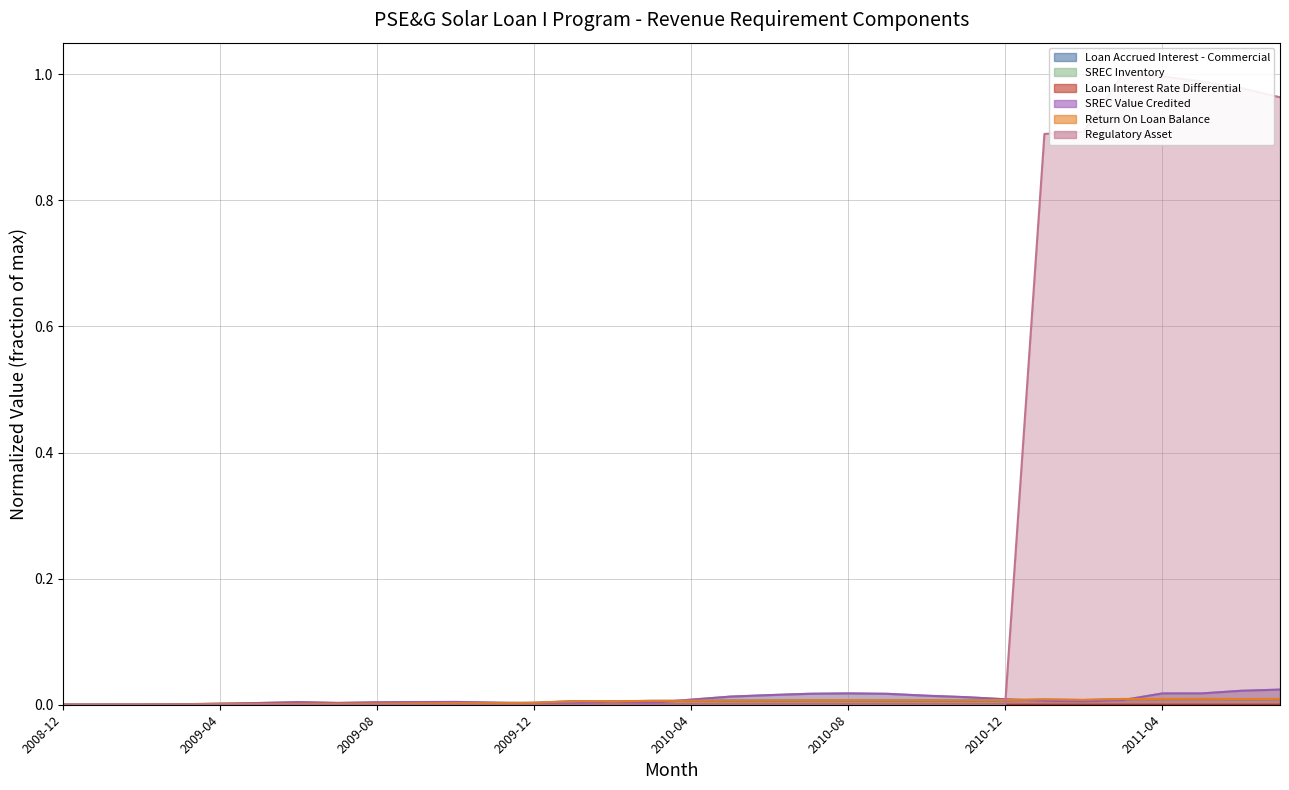

Reading right to left, list all the values displayed in this chart.

Loan Accrued Interest - Commercial: 0.0	0.0	0.0	0.0	0.0	0.0	0.0	0.0	0.0	0.0	0.0	0.0	0.0	0.0	0.0	0.0	0.0	0.0	0.0	0.0	0.0	0.0	0.0	0.0	0.0	0.0	0.0	0.0	0.0	0.0	0.0	0.0
SREC Inventory: 0.0	0.0	0.0	0.0	0.0	0.0	0.0	0.0	0.0	0.0	0.0	0.0	0.0	0.0	0.0	0.0	0.0	0.0	0.0	0.0	0.0	0.0	0.0	0.0	0.0	0.0	0.0	0.0	0.0	0.0	0.0	0.0
Loan Interest Rate Differential: 0.0	0.0	0.0	0.0	0.0	0.0	0.0	0.0	0.0	0.0	0.0	0.0	0.0	0.0	0.0	0.0	0.0	0.0	0.0	0.0	0.0	0.0	0.0	0.0	0.0	0.0	0.0	0.0	0.0	0.0	0.0	0.0
SREC Value Credited: 0.0	0.0	0.0	0.0	0.0	0.0	0.0	0.0	0.0	0.0	0.0	0.0	0.0	0.0	0.0	0.0	0.0	0.0	0.0	0.0	0.0	0.0	0.0	0.0	0.0	0.0	0.0	0.0	0.0	0.0	0.0	0.0
Return On Loan Balance: 0.0	0.0	0.0	0.0	0.0	0.0	0.0	0.0	0.0	0.0	0.0	0.0	0.0	0.0	0.0	0.0	0.0	0.0	0.0	0.0	0.0	0.0	0.0	0.0	0.0	0.0	0.0	0.0	0.0	0.0	0.0	0.0
Regulatory Asset: 1.0	1.0	1.0	1.0	1.0	0.9	0.9	0.0	0.0	0.0	0.0	0.0	0.0	0.0	0.0	0.0	0.0	0.0	0.0	0.0	0.0	0.0	0.0	0.0	0.0	0.0	0.0	0.0	0.0	0.0	0.0	0.0